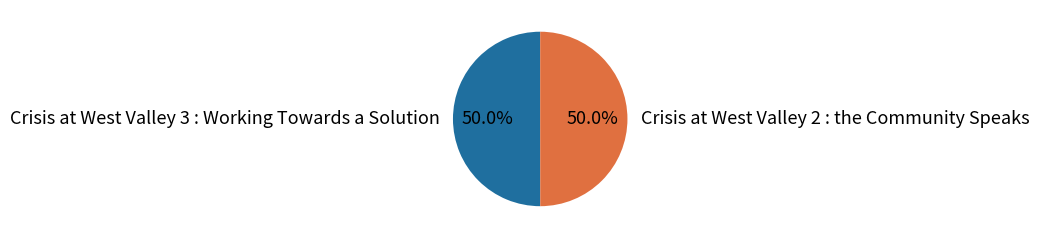

How many segments does this pie chart have?

2